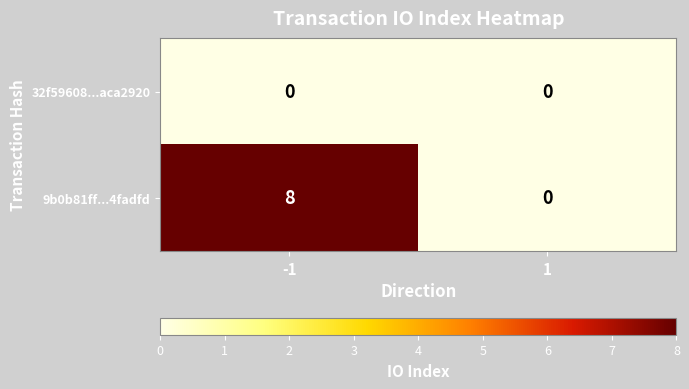

Which series has the largest total across all categories?

9b0b81ff...4fadfd